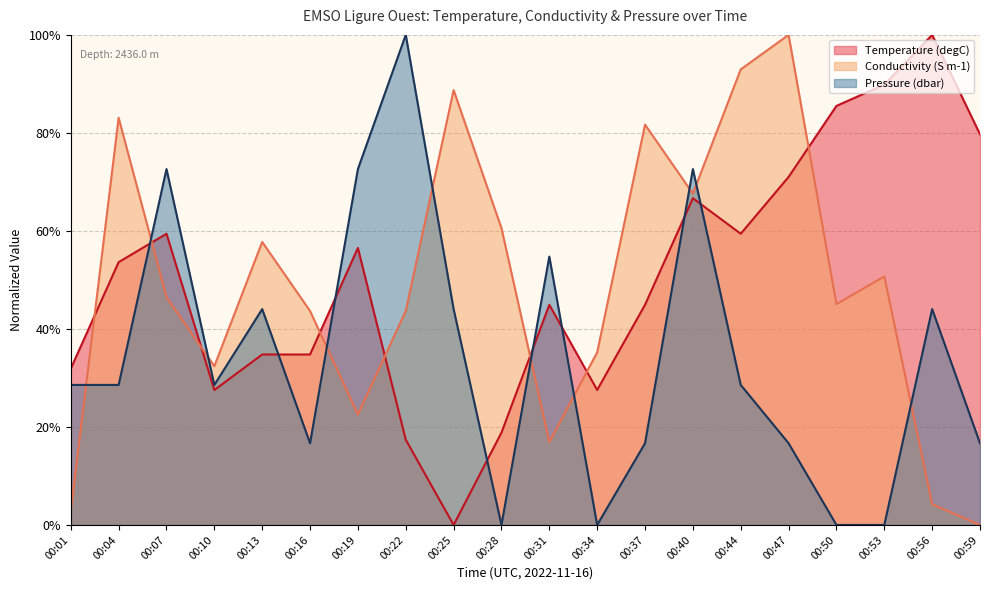

Reading left to right, transcribe all the data shown in this chart.

Temperature (degC): 0.3	0.5	0.6	0.3	0.3	0.3	0.6	0.2	0.0	0.2	0.4	0.3	0.4	0.7	0.6	0.7	0.9	0.9	1.0	0.8
Conductivity (S m-1): 0.0	0.8	0.5	0.3	0.6	0.4	0.2	0.4	0.9	0.6	0.2	0.4	0.8	0.7	0.9	1.0	0.5	0.5	0.0	0.0
Pressure (dbar): 0.3	0.3	0.7	0.3	0.4	0.2	0.7	1.0	0.4	0.0	0.5	0.0	0.2	0.7	0.3	0.2	0.0	0.0	0.4	0.2